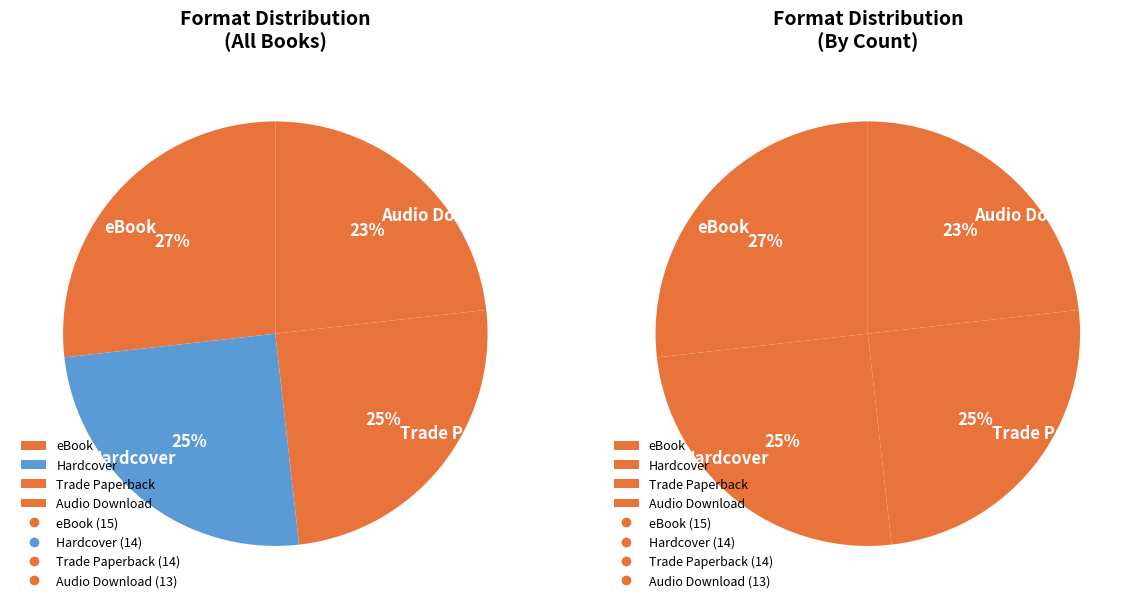

To the nearest percent, what is the average slice percentage?

25%